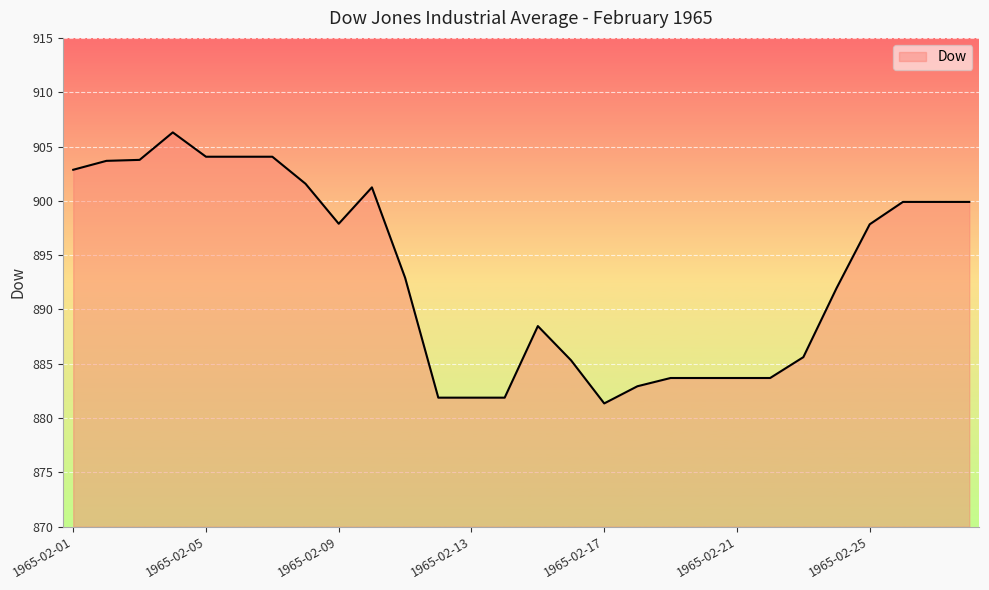

What is the smallest value displayed?

881.4